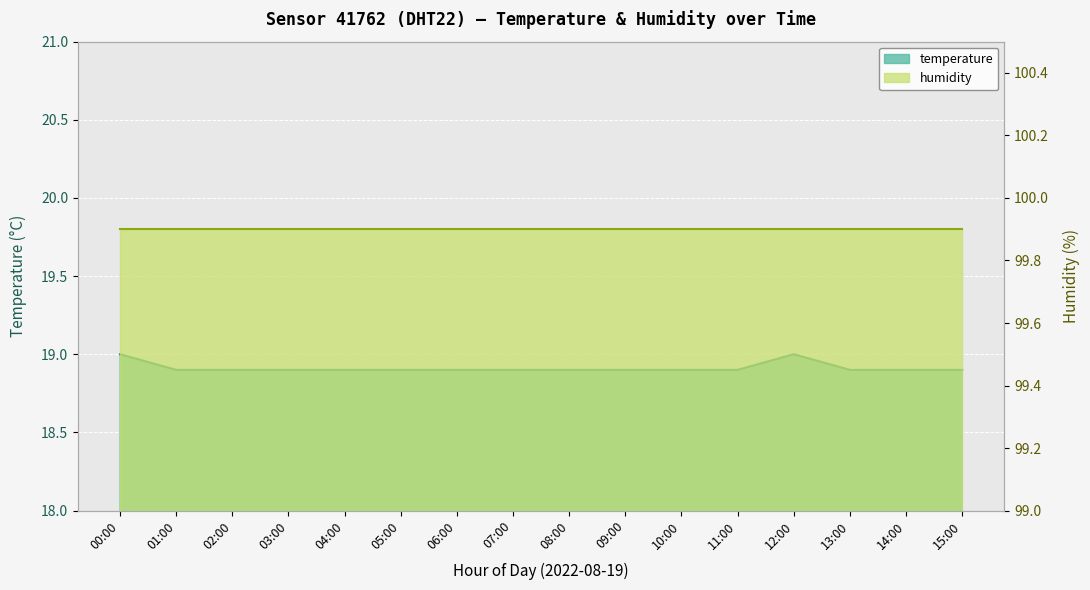

Read the value at 11:00.

18.9